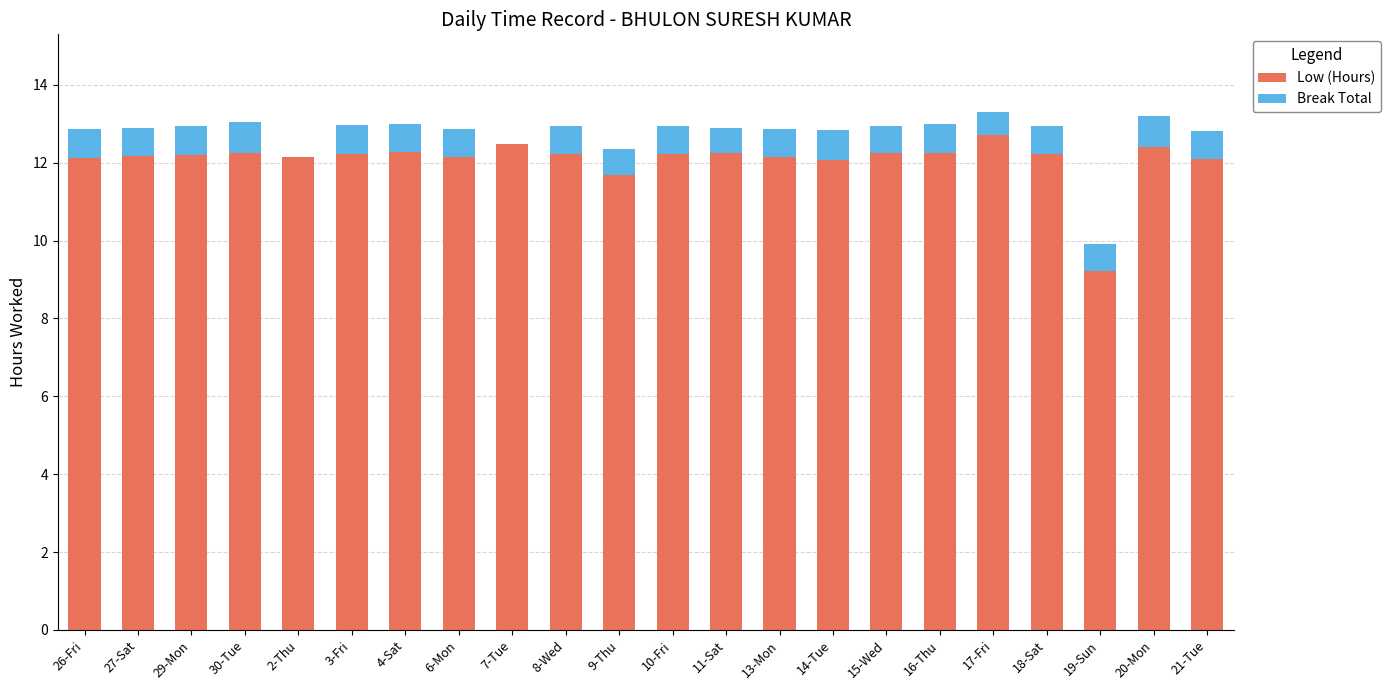

Are the bars horizontal?

No